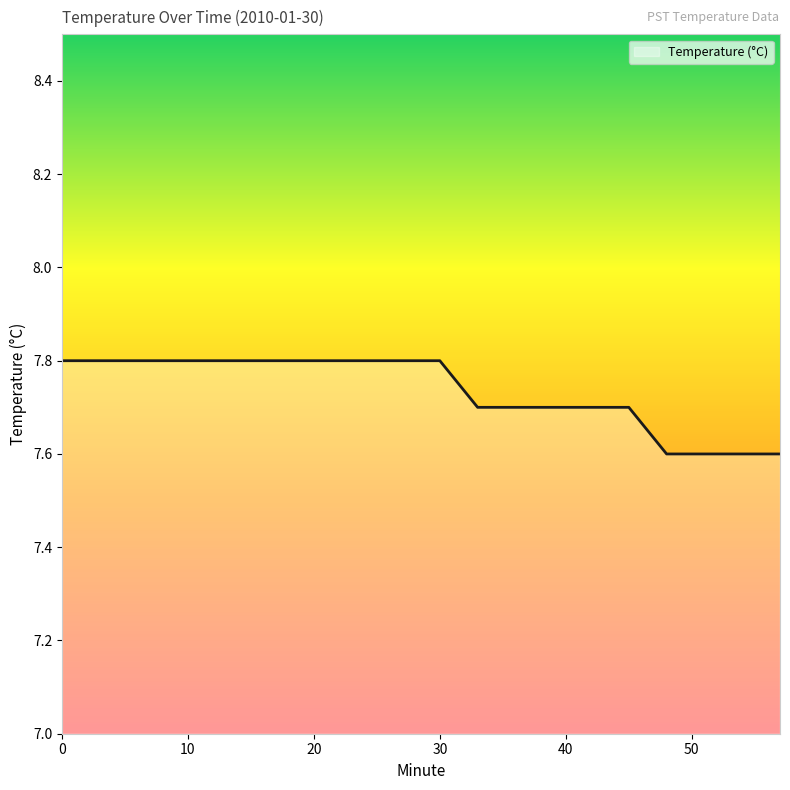

Reading right to left, transcribe all the data shown in this chart.

7.6	7.6	7.6	7.6	7.7	7.7	7.7	7.7	7.7	7.8	7.8	7.8	7.8	7.8	7.8	7.8	7.8	7.8	7.8	7.8